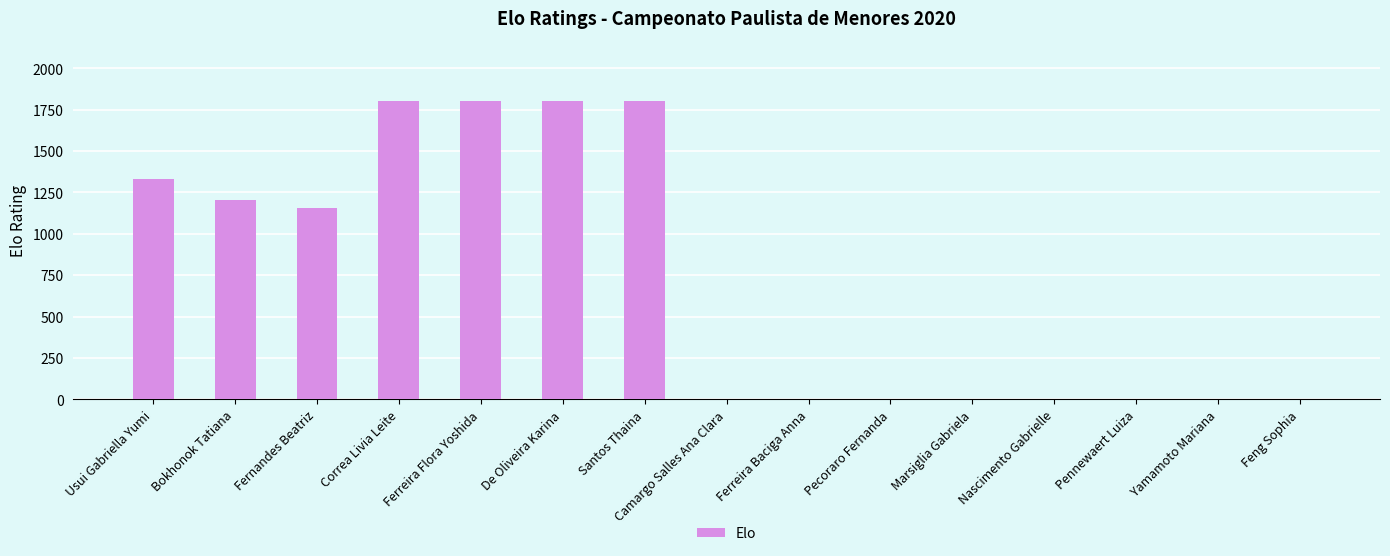

What is the maximum value shown in the chart?

1805